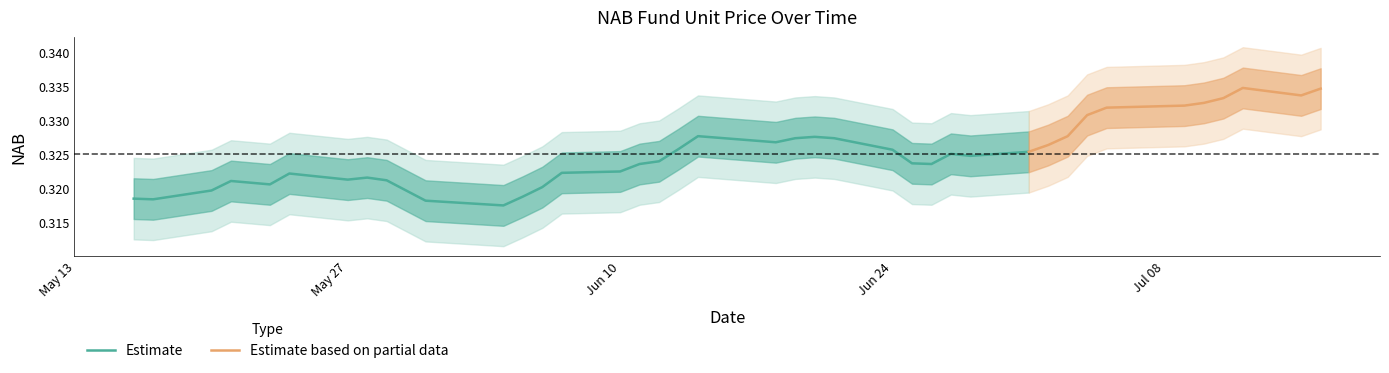

Rank the categories by value from highest to lowest.

12-07-2024, 16-07-2024, 15-07-2024, 11-07-2024, 10-07-2024, 09-07-2024, 05-07-2024, 04-07-2024, 03-07-2024, 14-06-2024, 20-06-2024, 21-06-2024, 19-06-2024, 18-06-2024, 02-07-2024, 13-06-2024, 24-06-2024, 01-07-2024, 27-06-2024, 28-06-2024, 12-06-2024, 25-06-2024, 26-06-2024, 11-06-2024, 10-06-2024, 07-06-2024, 24-05-2024, 28-05-2024, 27-05-2024, 29-05-2024, 21-05-2024, 23-05-2024, 06-06-2024, 30-05-2024, 20-05-2024, 05-06-2024, 16-05-2024, 17-05-2024, 31-05-2024, 04-06-2024